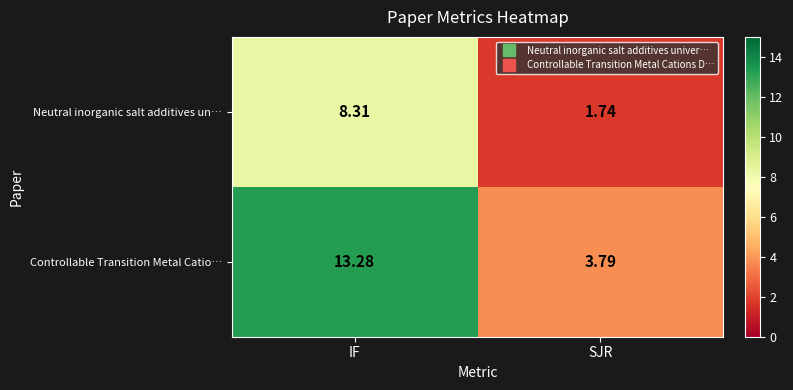

Which series has the largest total across all categories?

Controllable Transition Metal Catio…